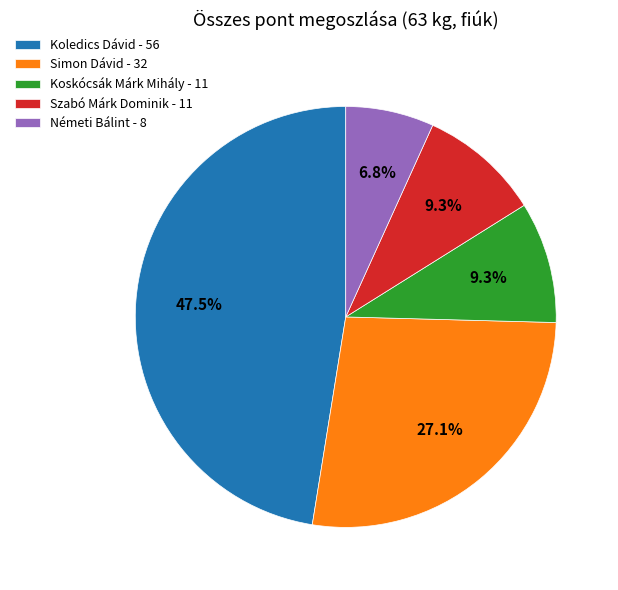

Approximately how many times larger is the value at Simon Dávid - 32 compared to Koskócsák Márk Mihály - 11?

2.9